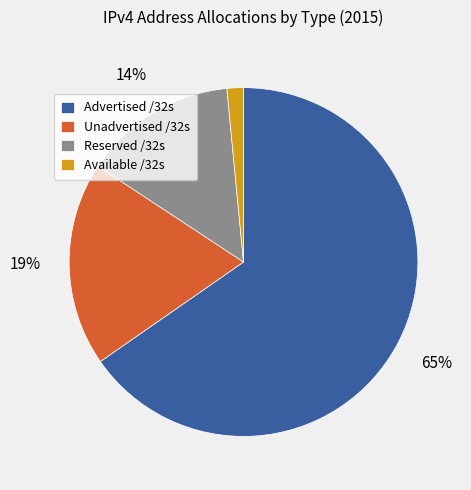

Combined, do Reserved /32s and Available /32s account for over 50%?

No